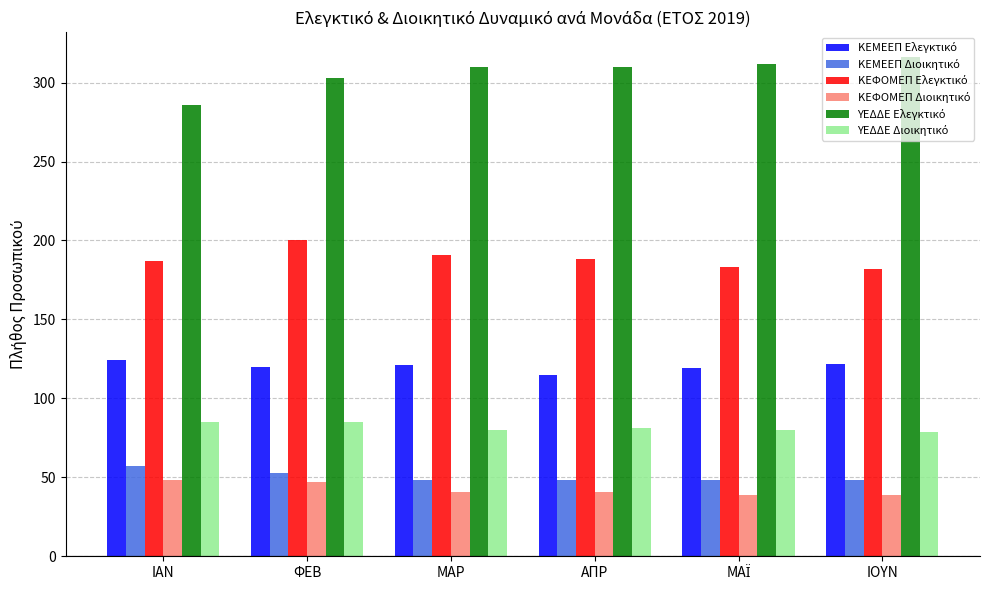

What is the maximum value shown in the chart?

316